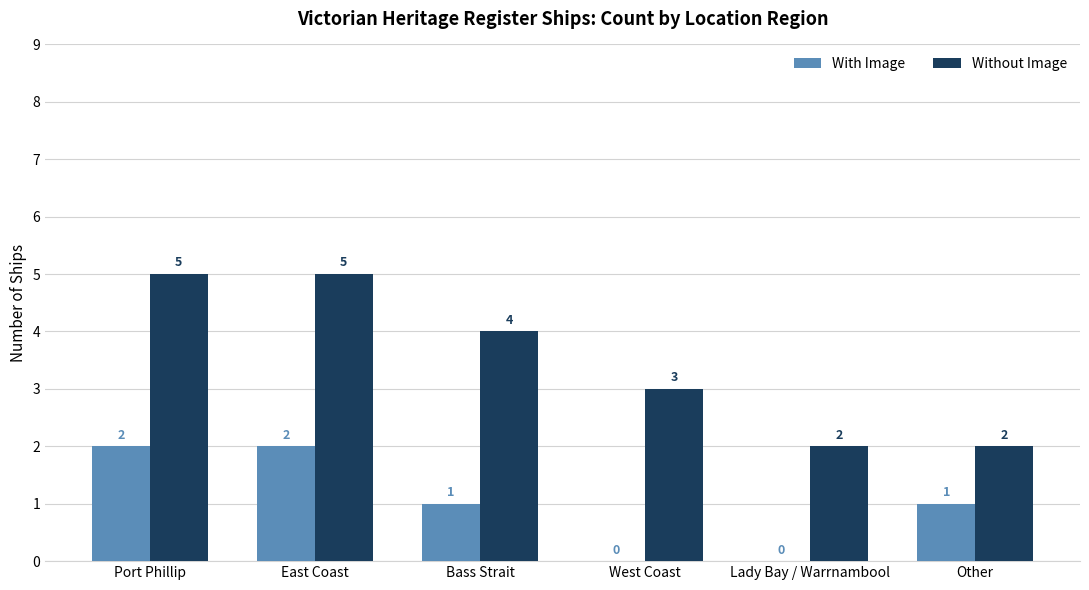

What is the spread (max minus min) of values at Bass Strait?

3